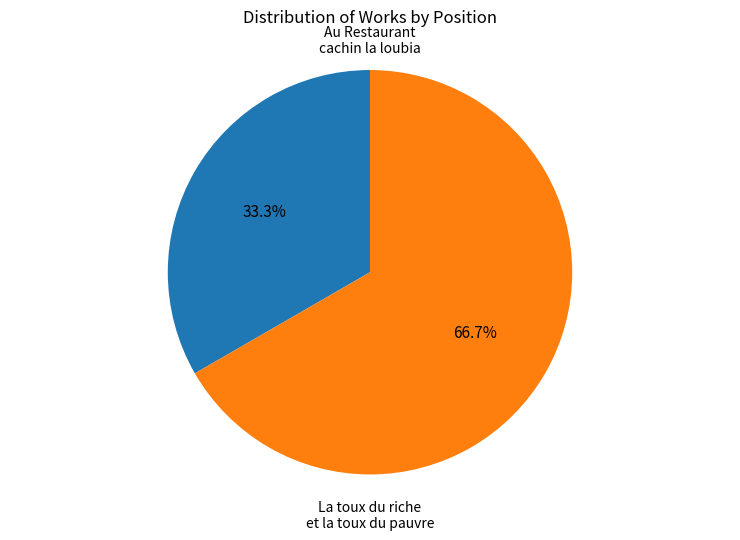

To the nearest percent, what is the combined percentage of Au Restaurant cachin la loubia and La toux du riche et la toux du pauvre?

100%